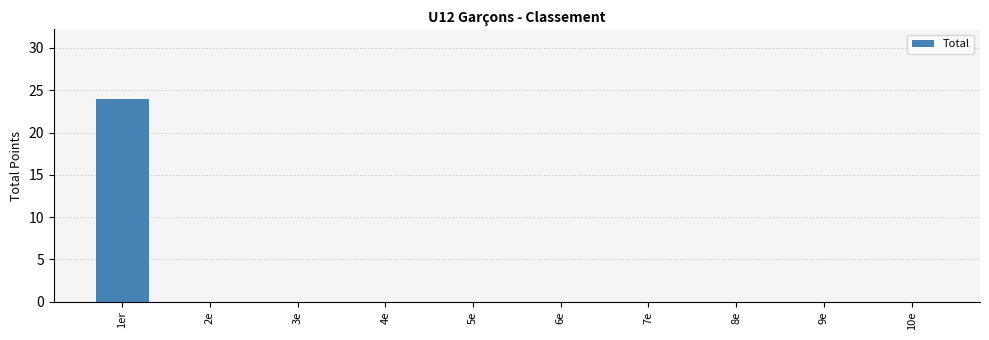

Which category has the highest value across all series?

1er